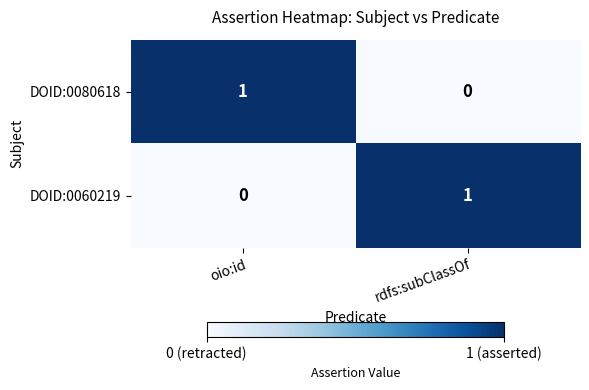

Is the value of DOID:0080618 at oio:id greater than the value of DOID:0060219 at oio:id?

Yes